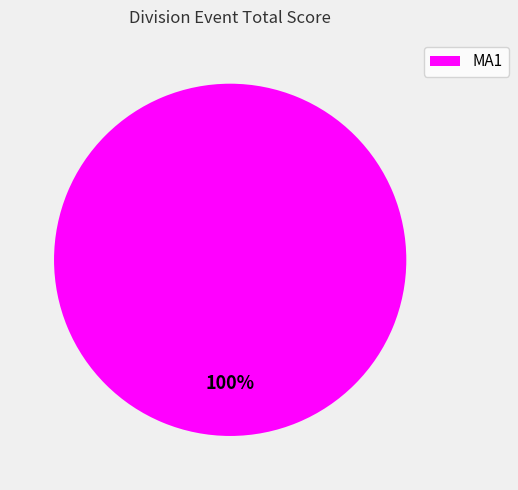

The MA1 slice represents 88% of the pie. True or false?

False